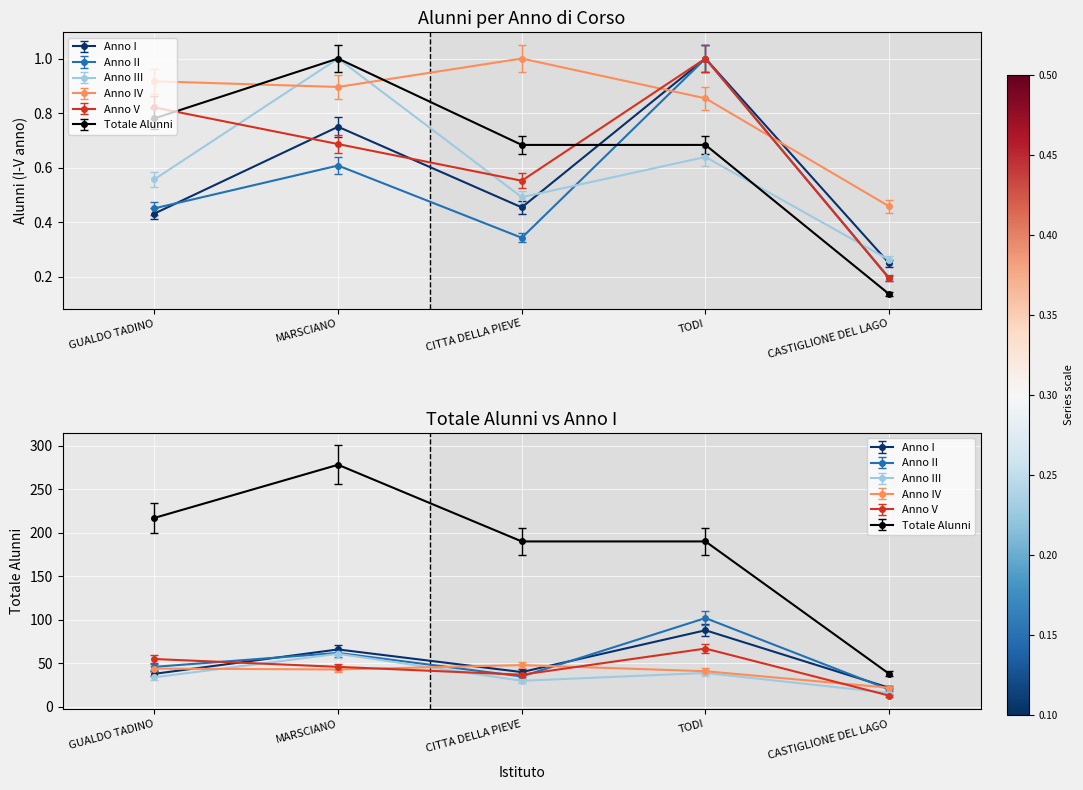

At which category does Anno III reach its first local valley?

CITTA DELLA PIEVE